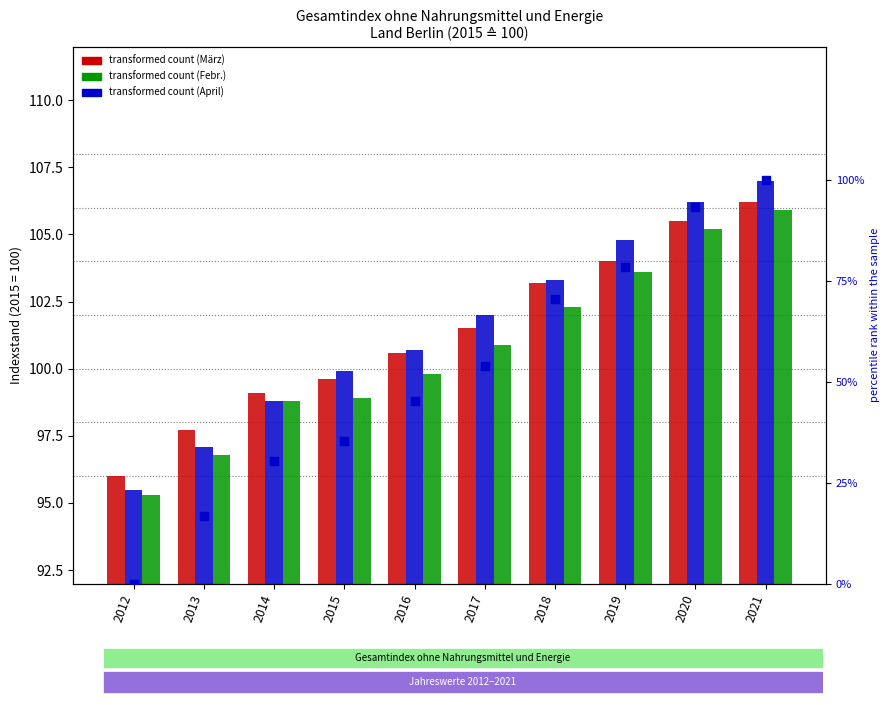

Which series has the largest total across all categories?

April